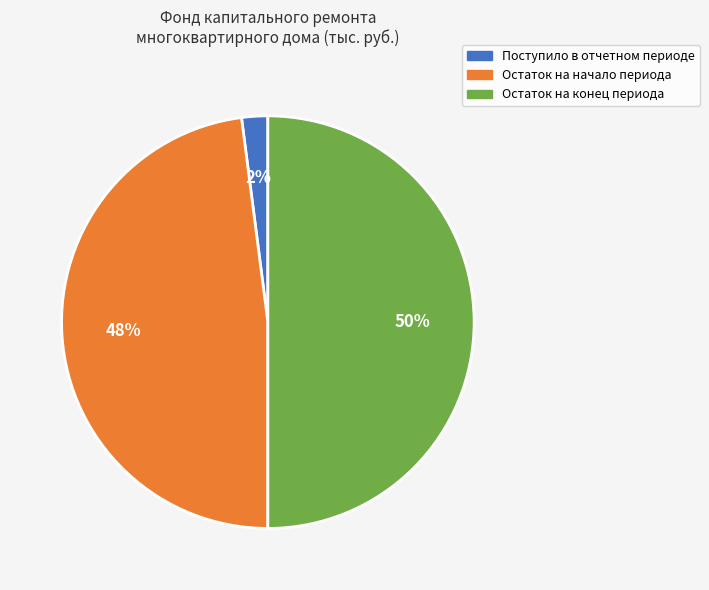

To the nearest percent, what is the average slice percentage?

33%